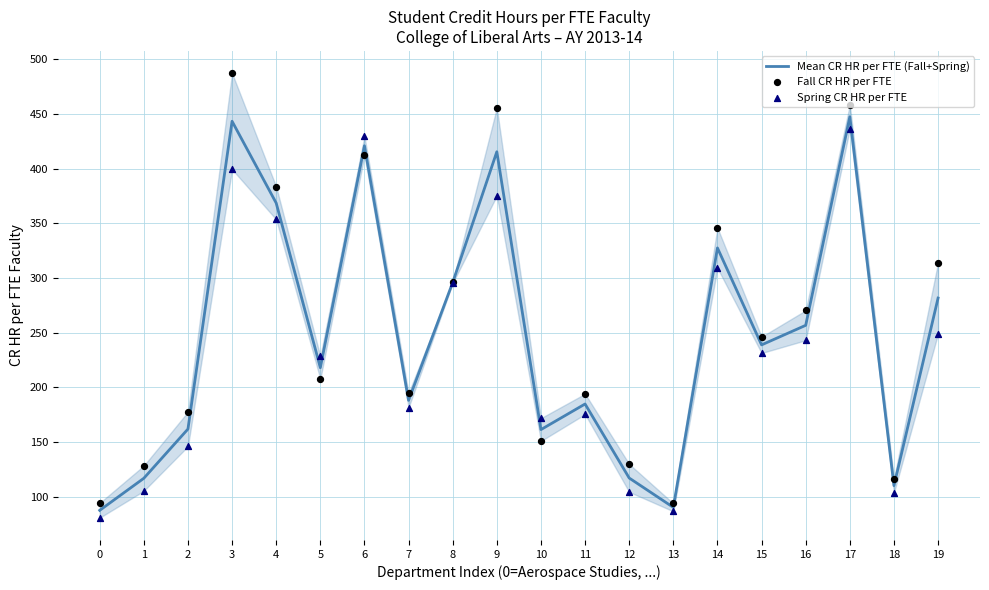

At which category is the sum across all series the highest?

17